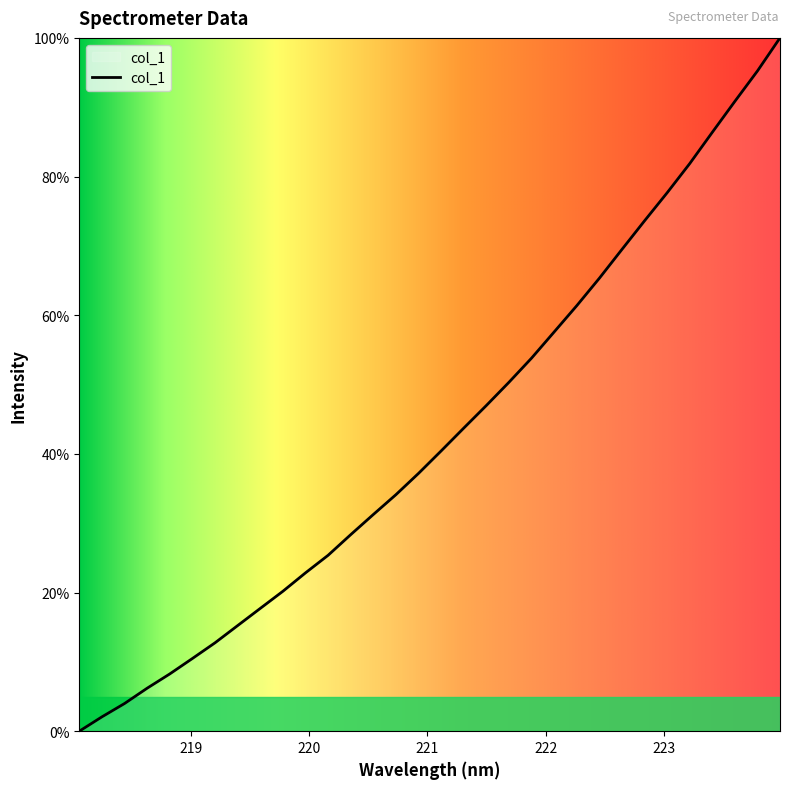

True or false: there are more than 1 points higher than both neighbors.

False